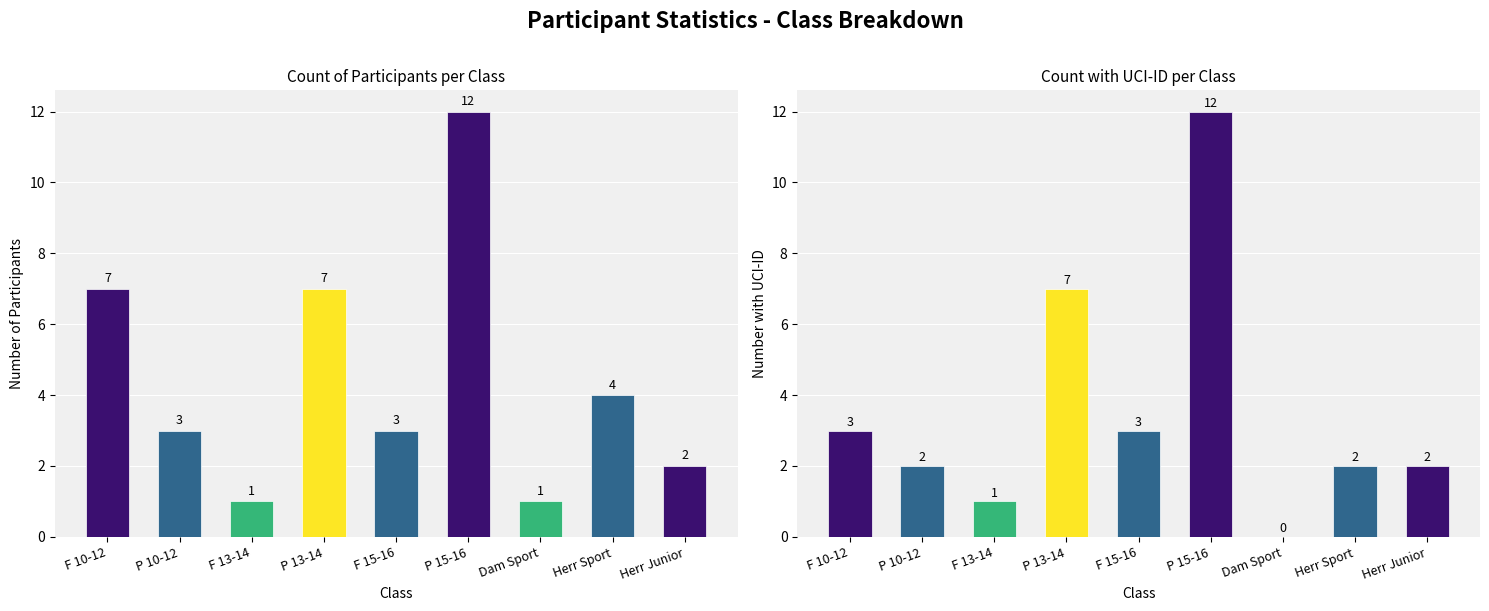

How many data points in Count are less than 3?

3